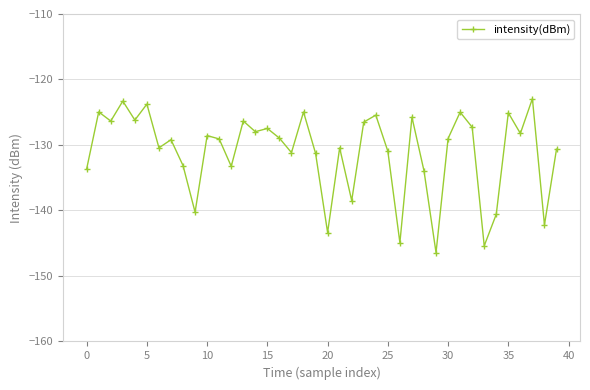

What is the smallest value displayed?

-146.4